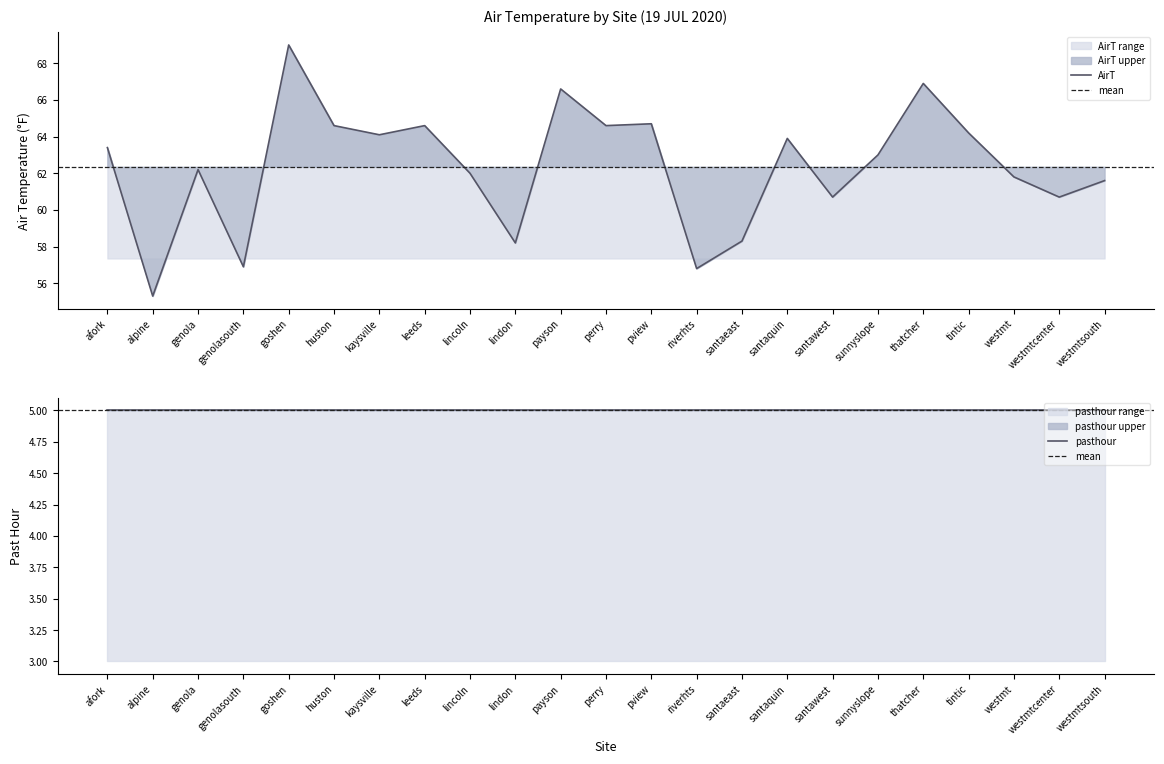

Between goshen and riverhts, which is larger?

goshen